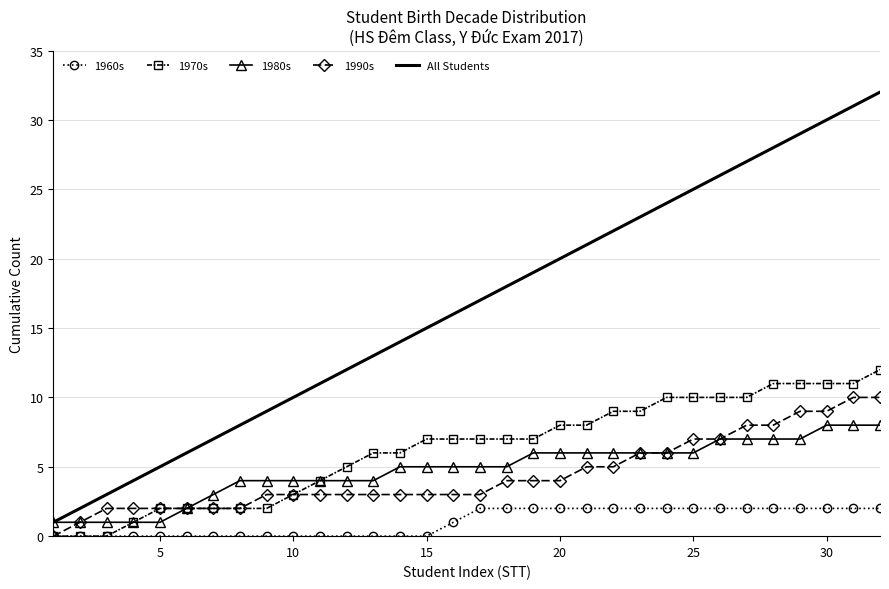

Rank the series by their maximum value, from lowest to highest.

1960s, 1980s, 1990s, 1970s, All Students